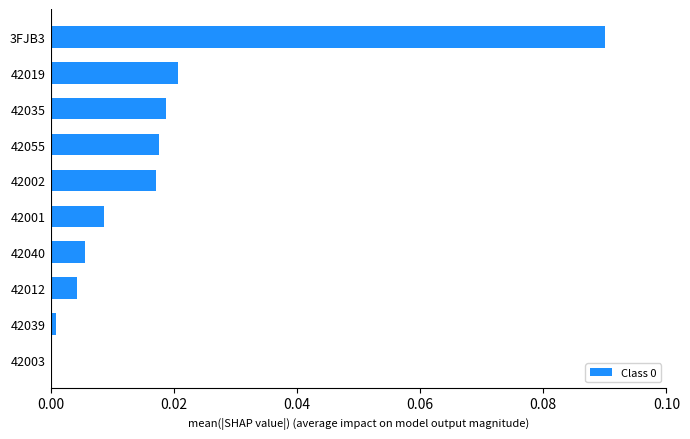

How many values exceed 0?

9